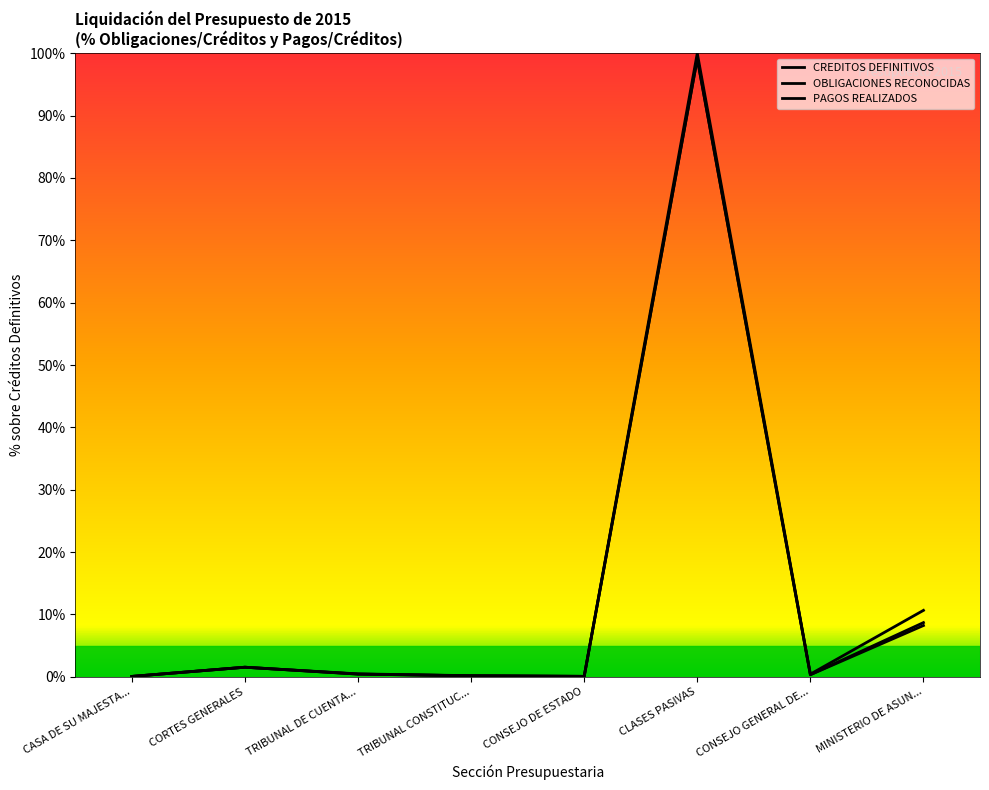

What is the sum of the OBLIGACIONES RECONOCIDAS values at CONSEJO DE ESTADO and CORTES GENERALES?

1.6